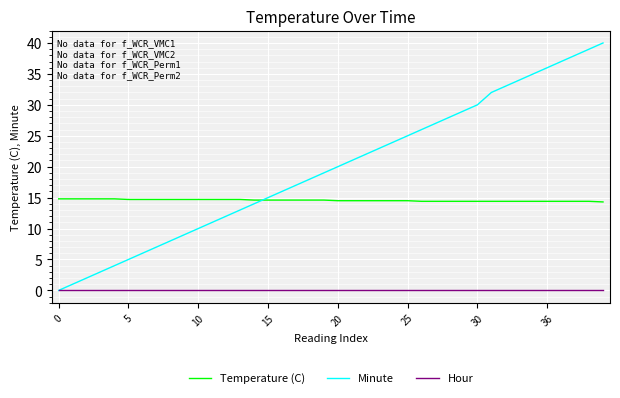

Which series has the largest total across all categories?

Minute